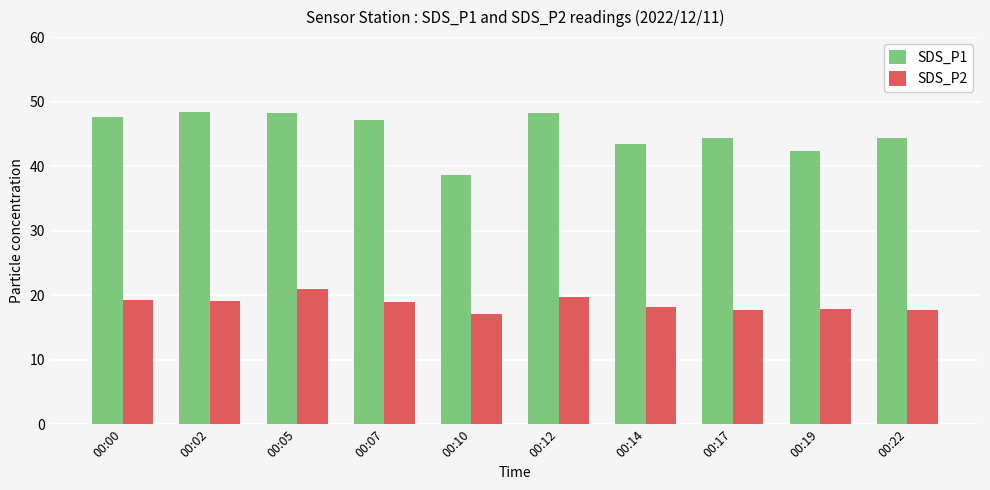

At which label does SDS_P1 first exceed 47?

00:00